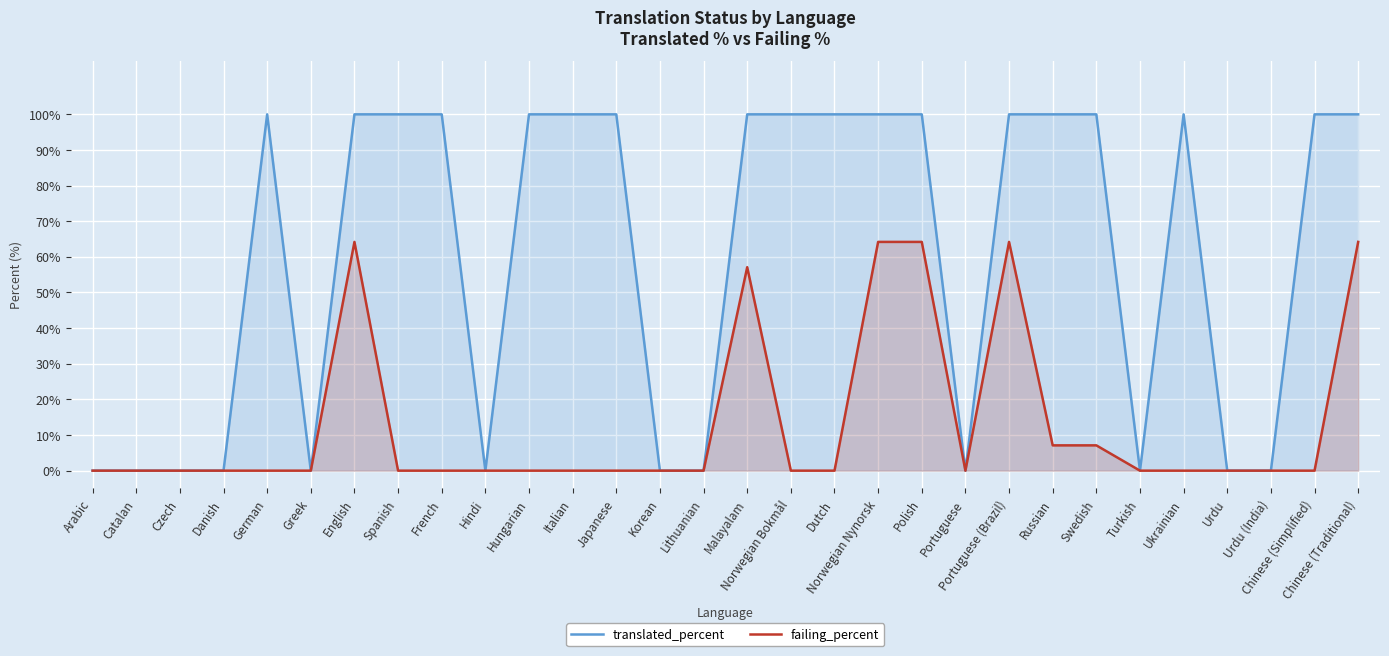

What is the label of the 12th point from the left?

Italian